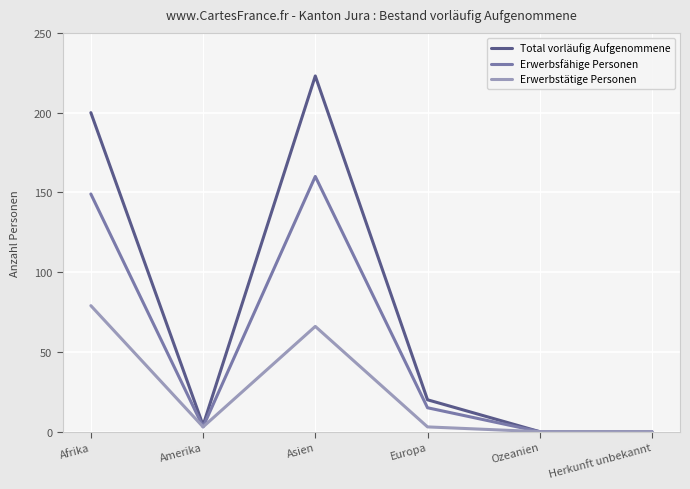

Where is Total vorläufig Aufgenommene nearest to the value 111?

Afrika